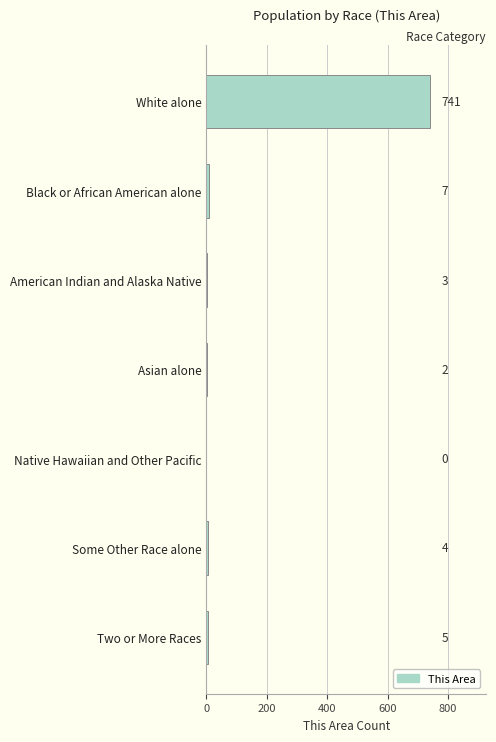

What is the change in value from Two or More Races to Native Hawaiian and Other Pacific?

-5